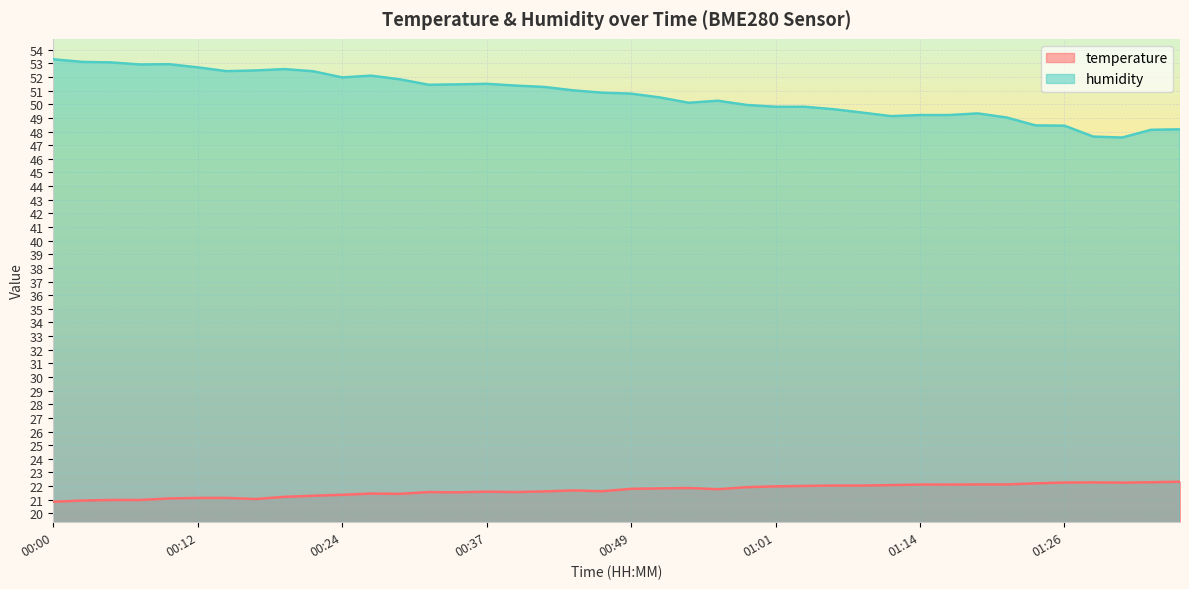

True or false: temperature has a value of 29.9 at 00:02.

False